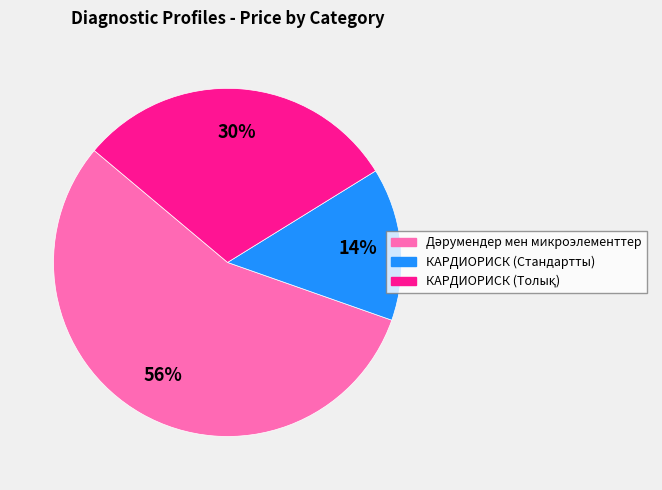

How many segments does this pie chart have?

3